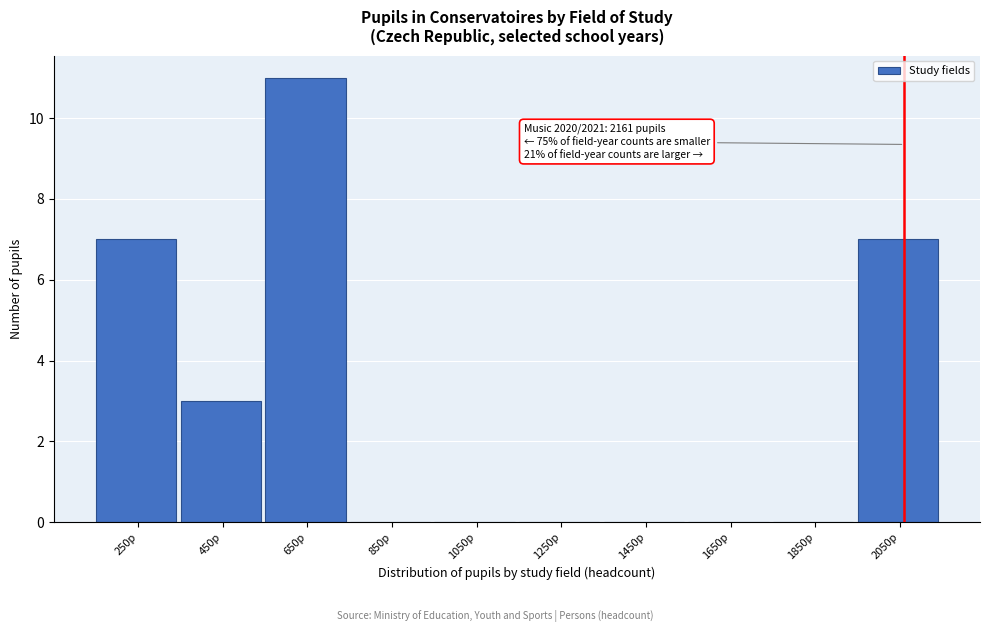

Reading left to right, extract all data points from this chart.

250p=7	450p=3	650p=11	850p=0	1050p=0	1250p=0	1450p=0	1650p=0	1850p=0	2050p=7